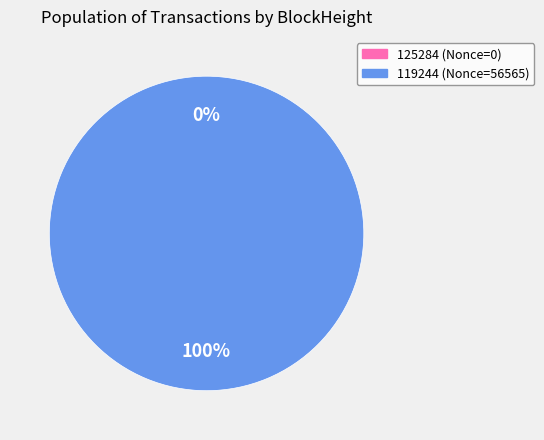

Combined, do 125284 and 119244 account for over 50%?

Yes